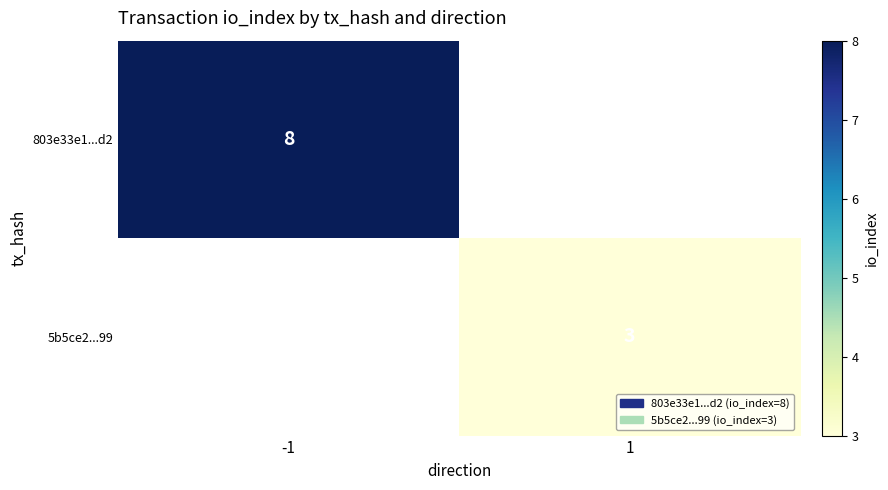

True or false: 5b5ce2...99 has a value of 1 at 1.

False